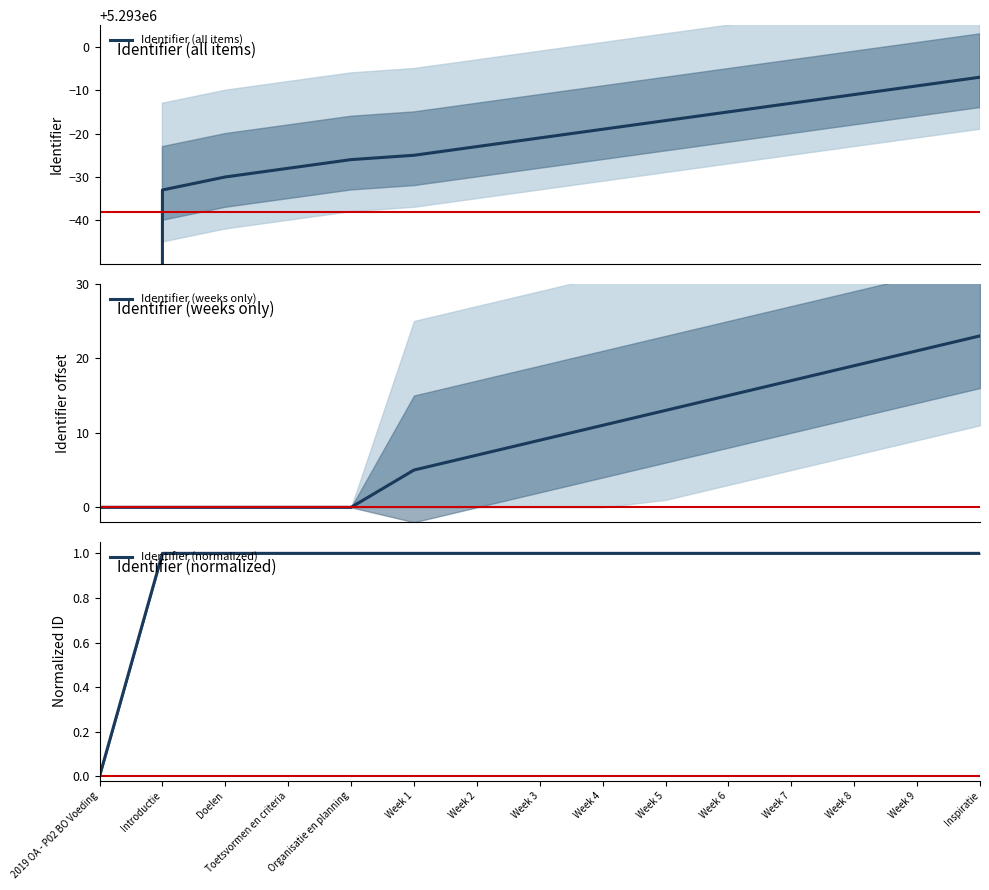

At which label does Identifier (weeks only) first exceed 9?

Week 4